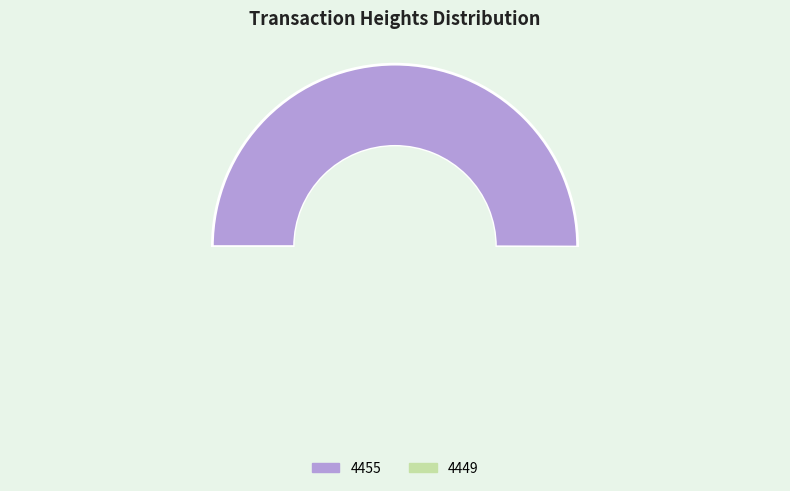

The 4449 slice represents 58% of the pie. True or false?

False